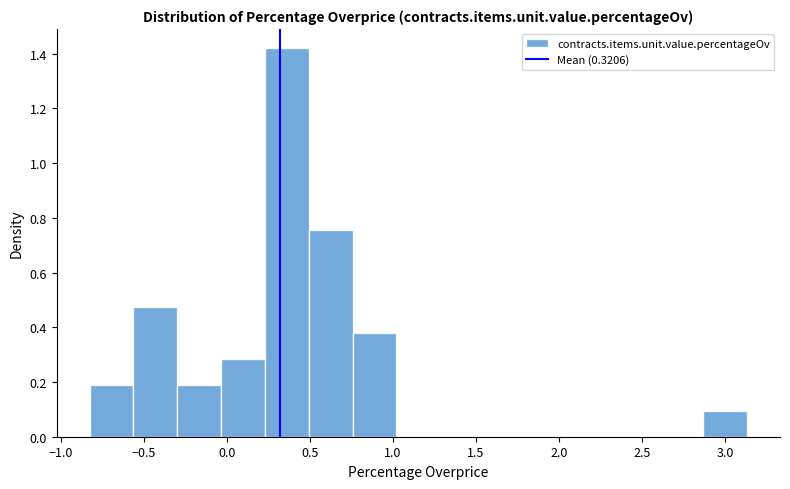

Reading left to right, list every bar in this chart as the range it spans on the x-axis followed by its height. Neither the bar edges nor the heights are printed on the chart, so give them approximately, as read against the axes.

-0.85 to -0.55: 0.18
-0.55 to -0.30: 0.48
-0.30 to -0.05: 0.18
-0.05 to 0.25: 0.28
0.25 to 0.50: 1.42
0.50 to 0.75: 0.76
0.75 to 1.00: 0.38
1.00 to 1.30: 0
1.30 to 1.55: 0
1.55 to 1.80: 0
1.80 to 2.10: 0
2.10 to 2.35: 0
2.35 to 2.60: 0
2.60 to 2.85: 0
2.85 to 3.15: 0.10